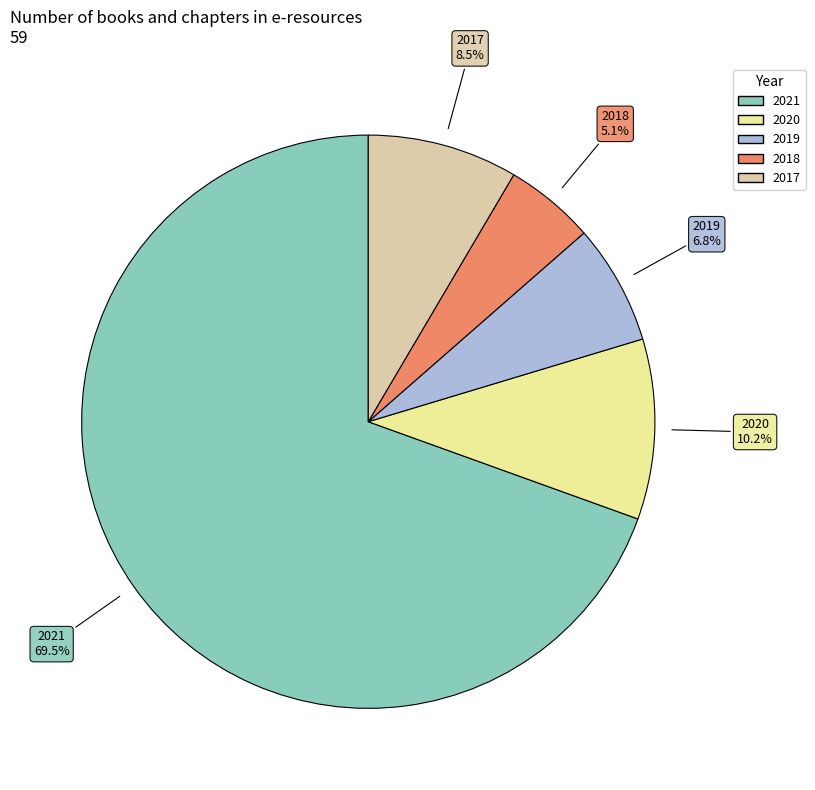

What is the smallest slice in the pie chart?

2018